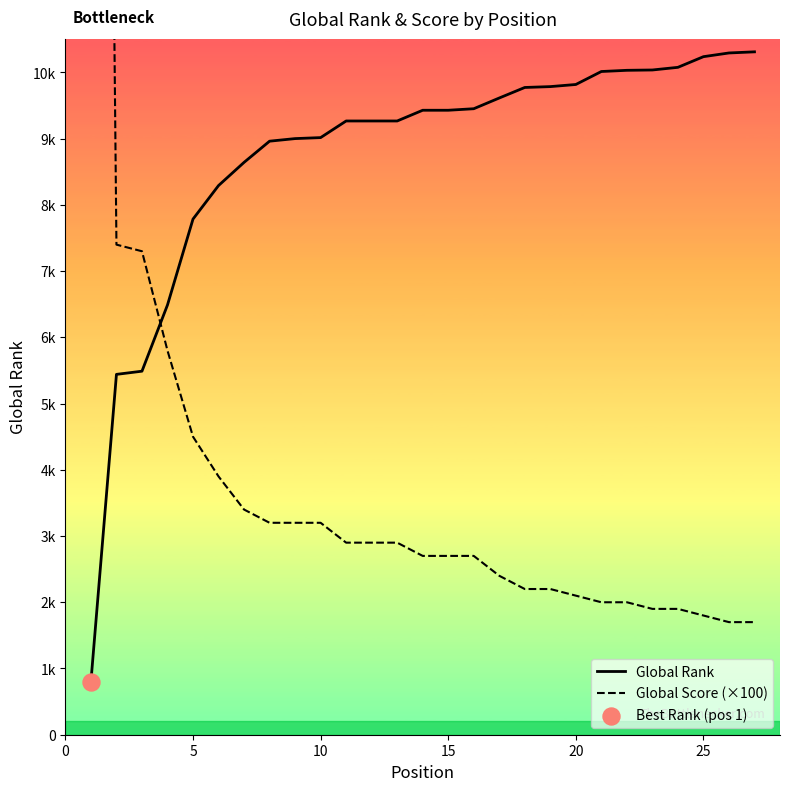

Is the value of Global Score (×100) at 12 greater than the value of Global Rank at 13?

No